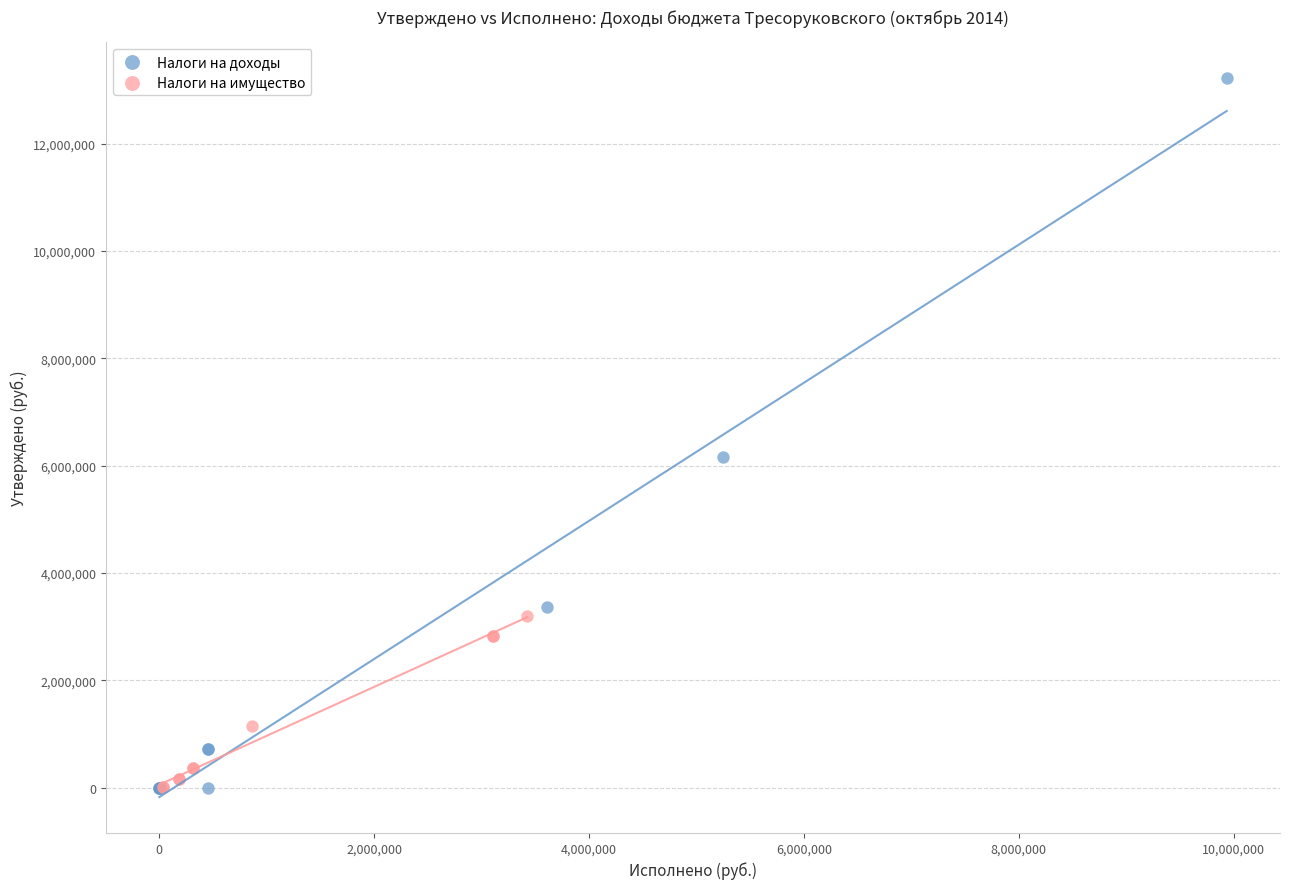

What are all the series names shown in the legend?

Налоги на доходы, Налоги на имущество